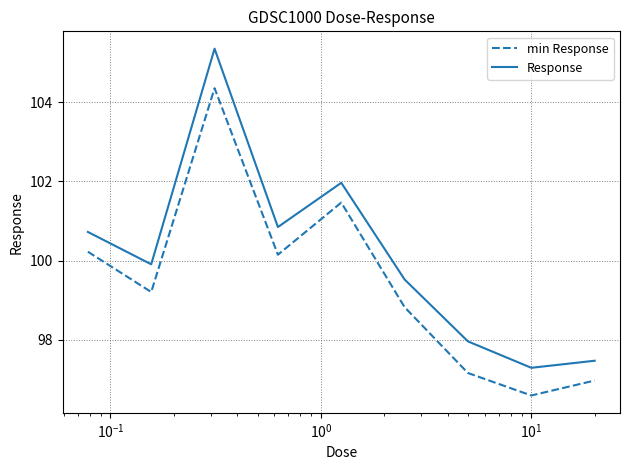

Does the chart display data point markers on the line(s)?

No